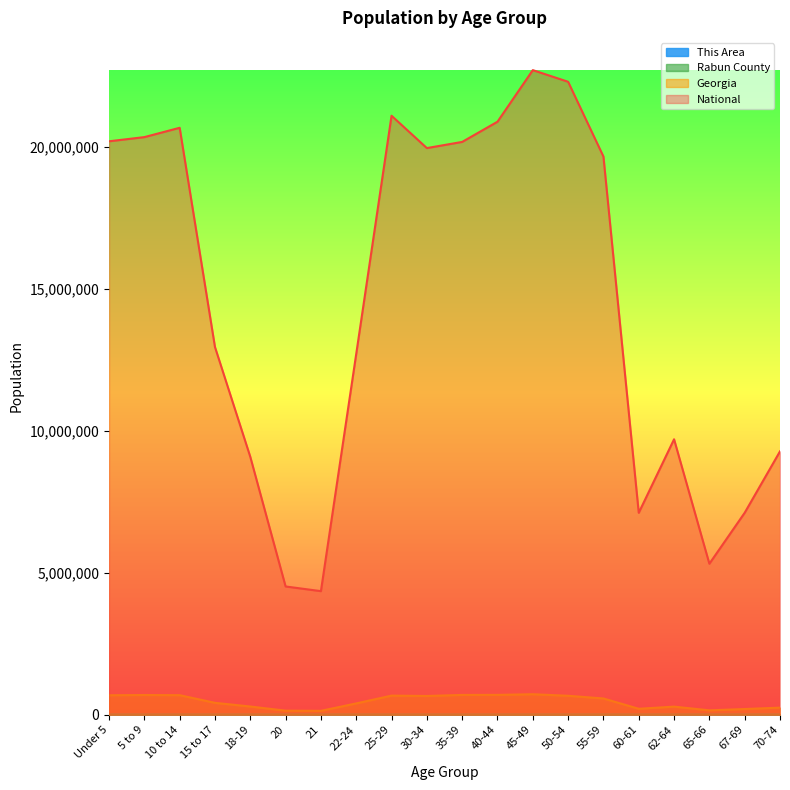

What is the difference between the highest and lowest values at 22-24?

12712450